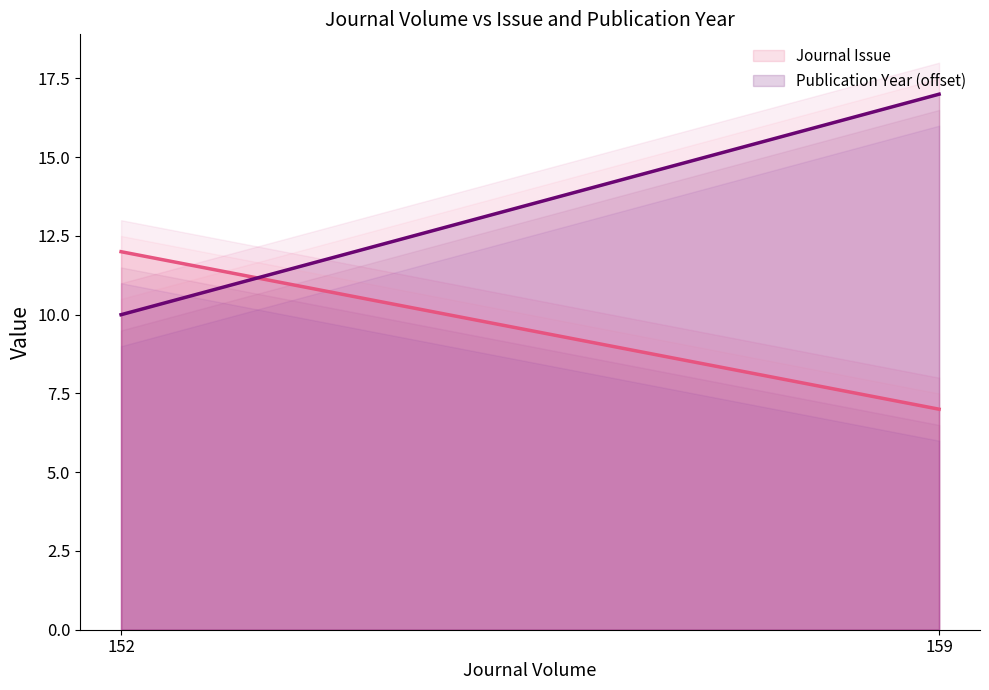

Reading left to right, transcribe all the data shown in this chart.

Journal Issue (line): 12	7
Pub Year -2000 (line): 10	17